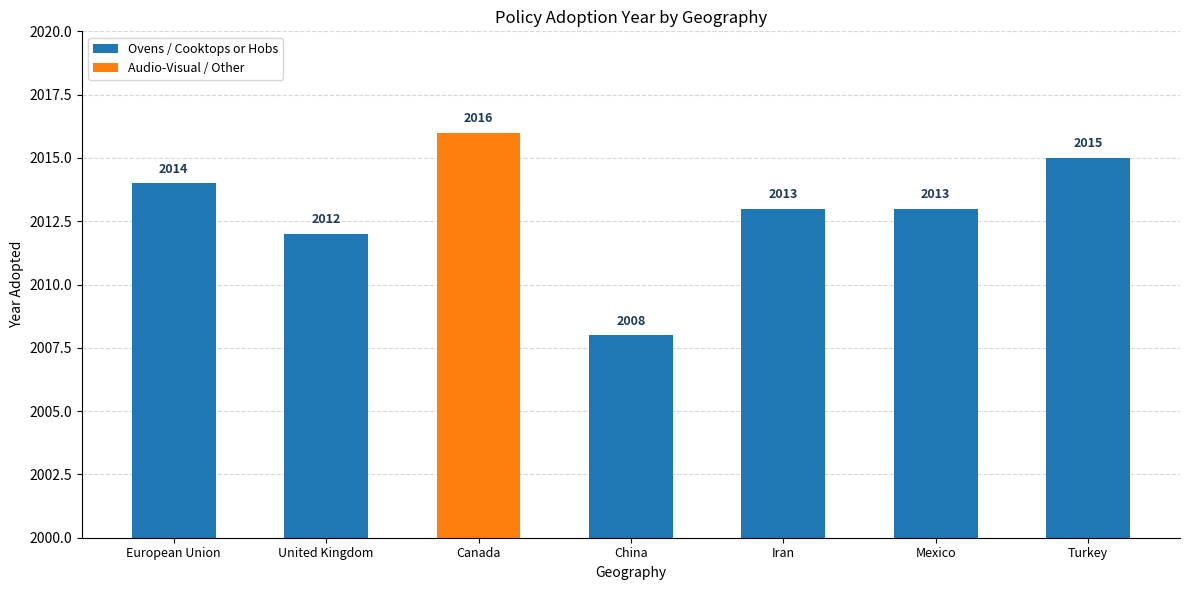

How many groups of bars are there?

7